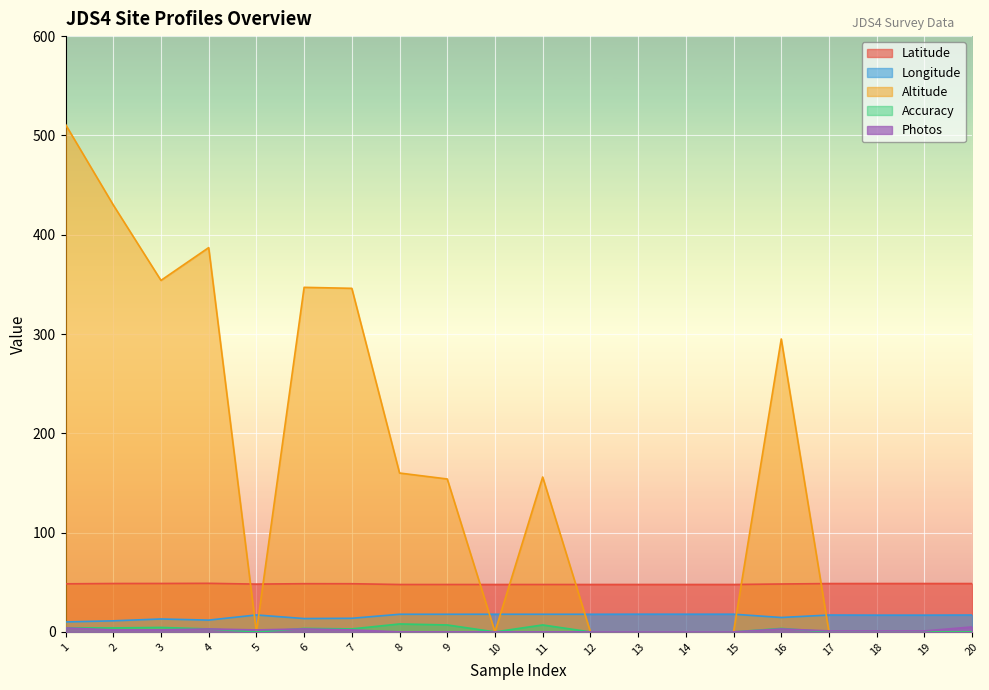

In Longitude, how many points are lower than both neighbors (excluding endpoints)?

6